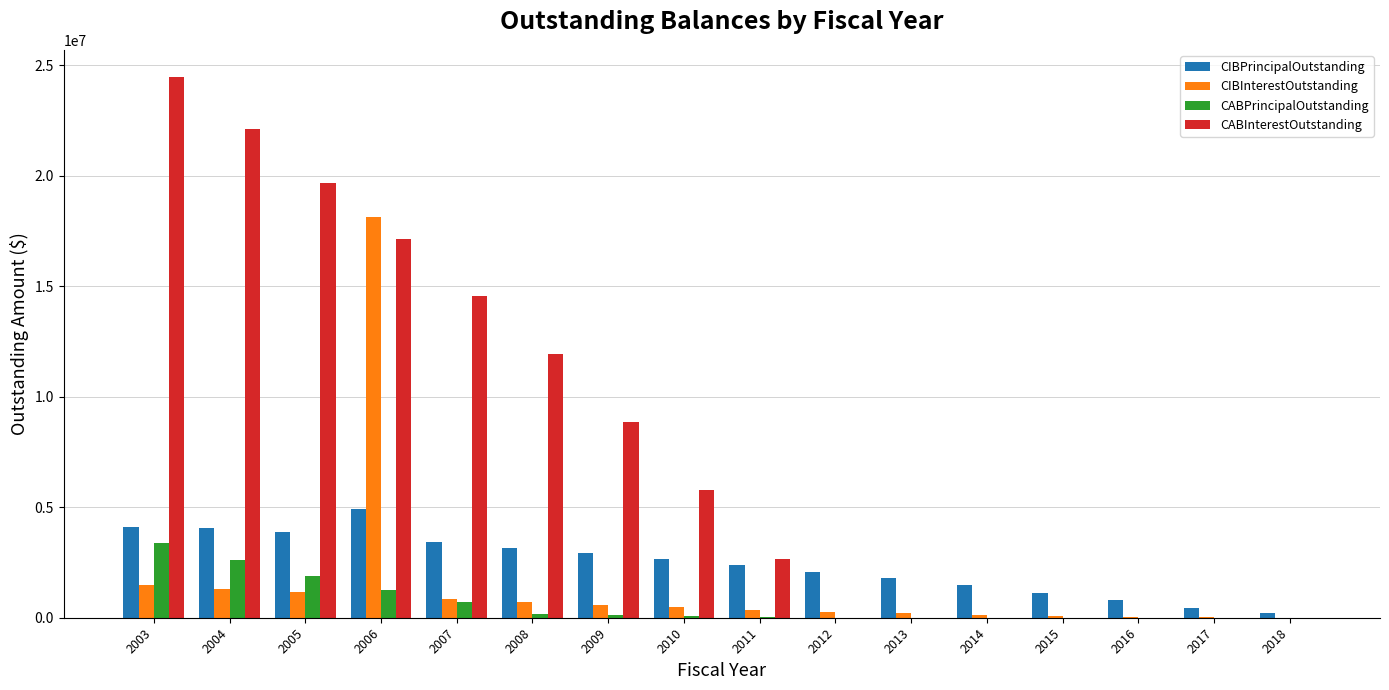

The value of CIBPrincipalOutstanding at 2005 is 886434.5. True or false?

False